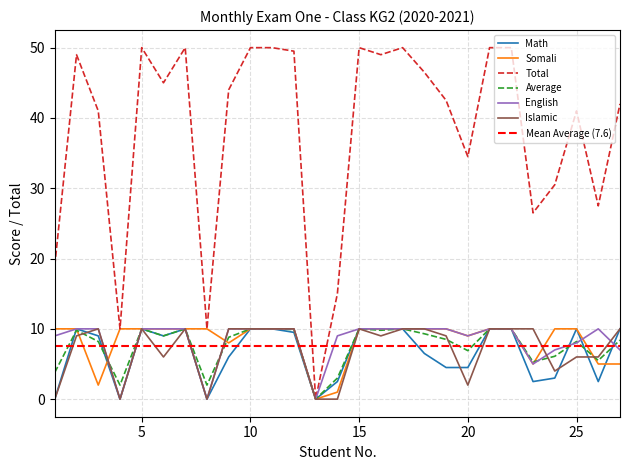

Which series has the largest range (max minus min)?

Total